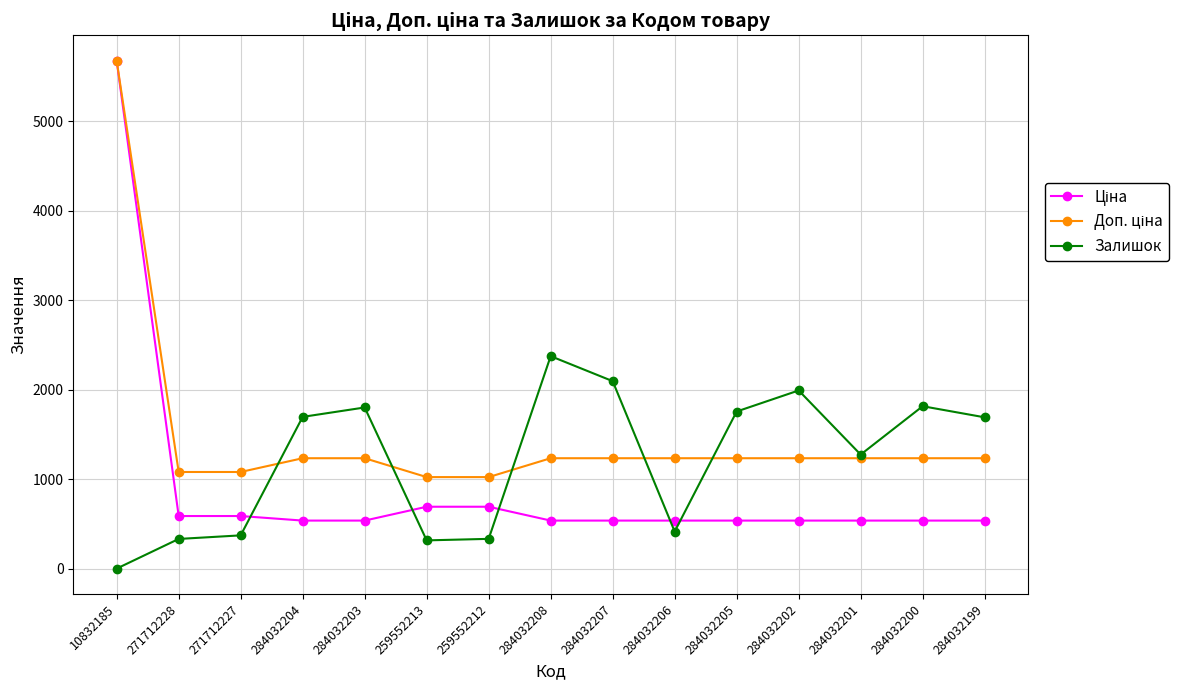

What is the total value across all series at 284032199?

3466.4